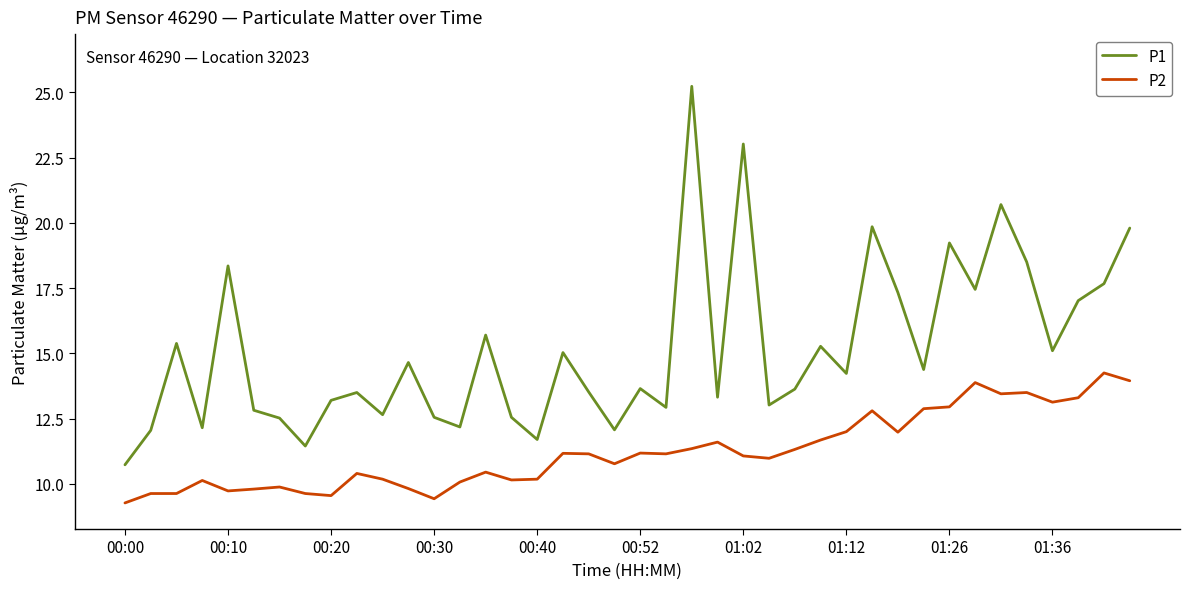

Rank the series by their maximum value, from highest to lowest.

P1, P2